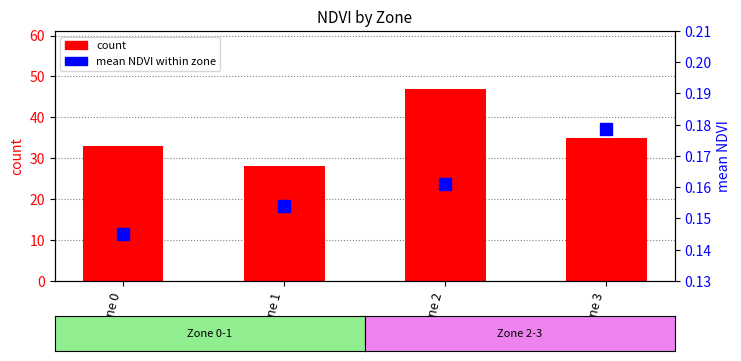

Is the value of mean NDVI at Zone 3 greater than the value of count at Zone 1?

No